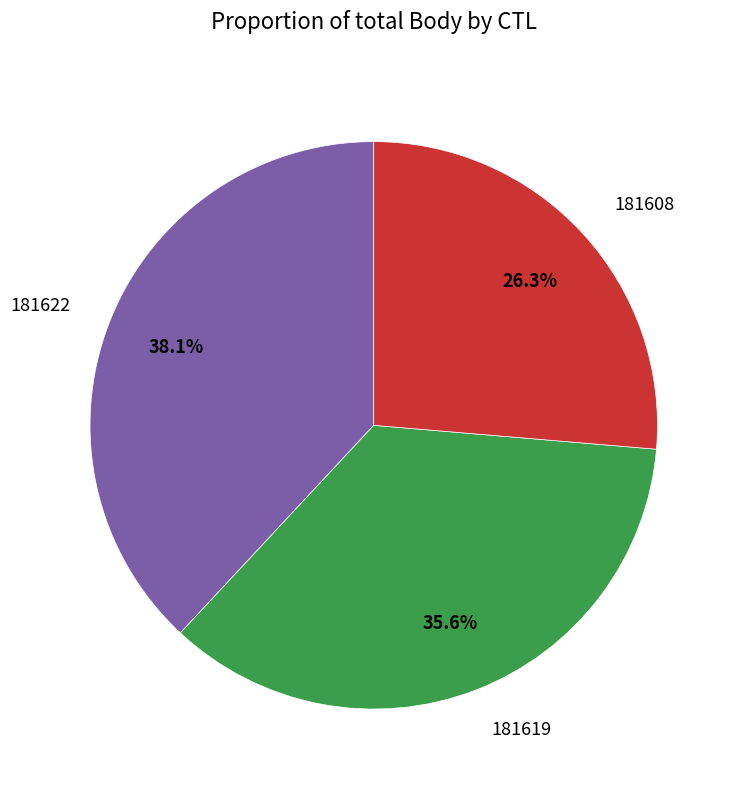

Rank the categories by value from lowest to highest.

181608, 181619, 181622